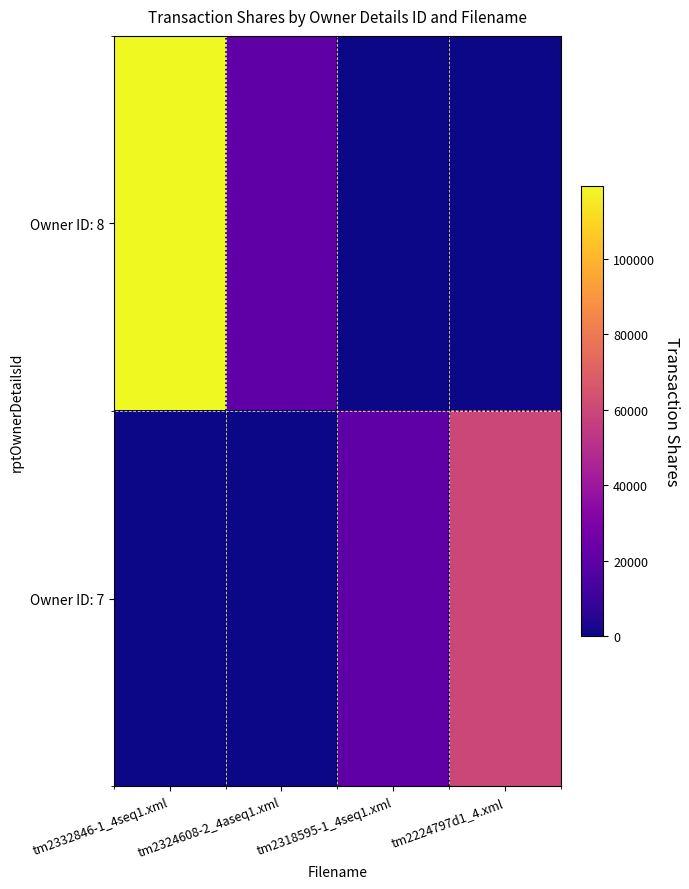

Which series changed the most between tm2332846-1_4seq1.xml and tm2318595-1_4seq1.xml?

Owner ID: 8